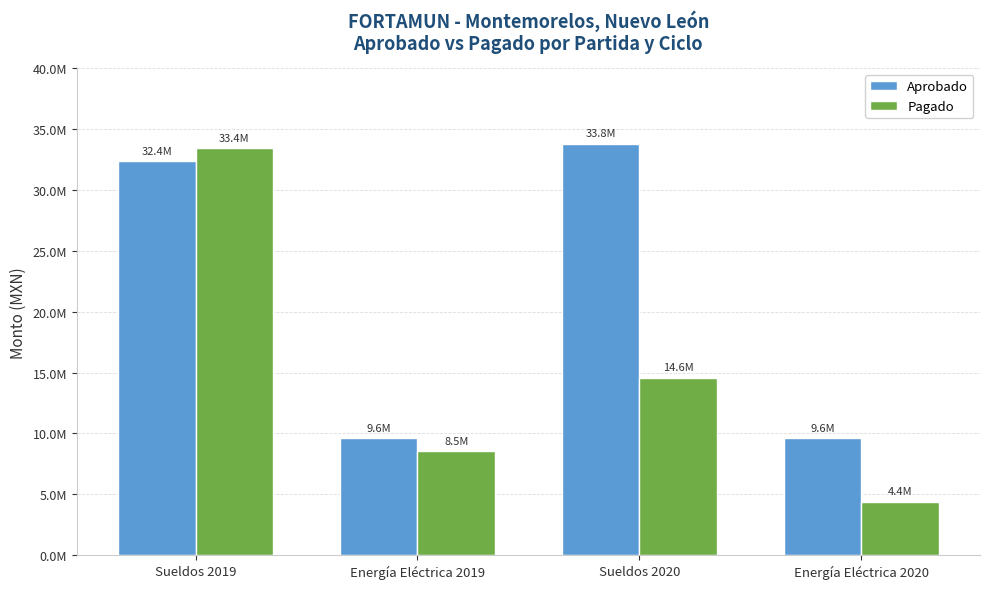

List the series in order of their overall mean, highest first.

Aprobado, Pagado